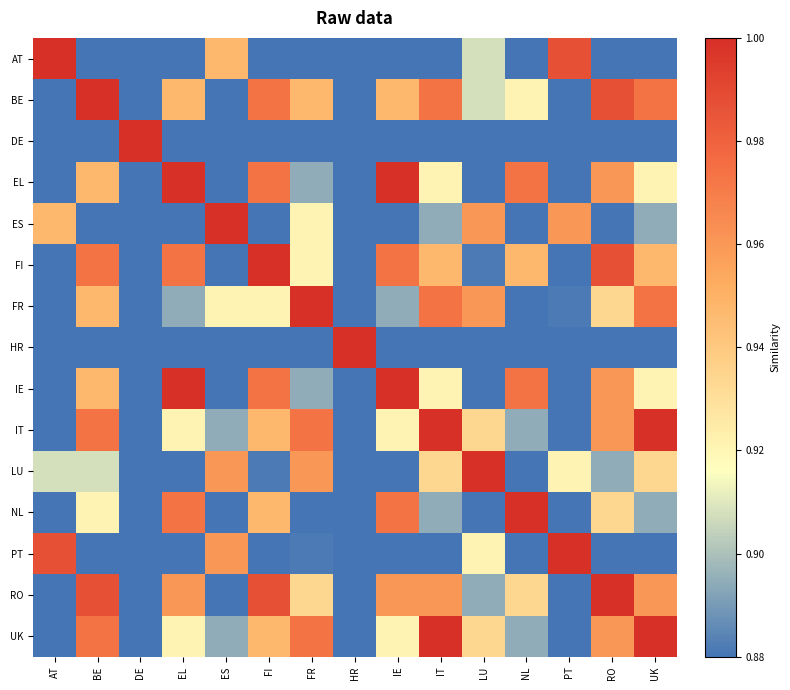

At how many categories does at least one series exceed 0?

15